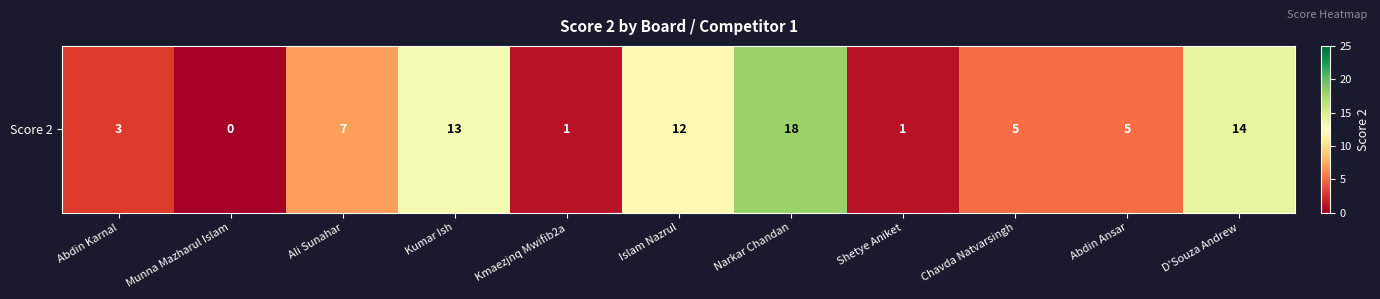

Count the number of values greater than 5.

5